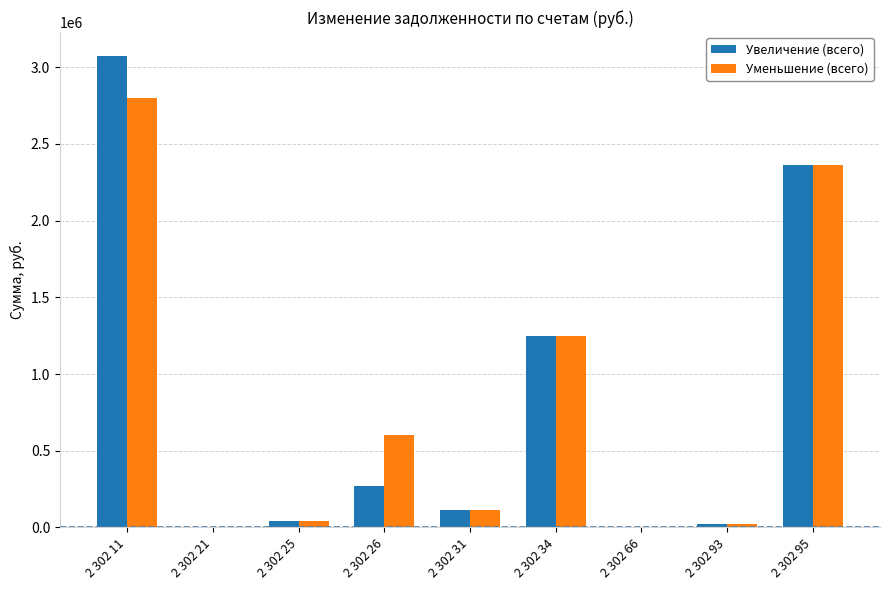

Where is Увеличение (всего) nearest to the value 1539324?

2 302 34